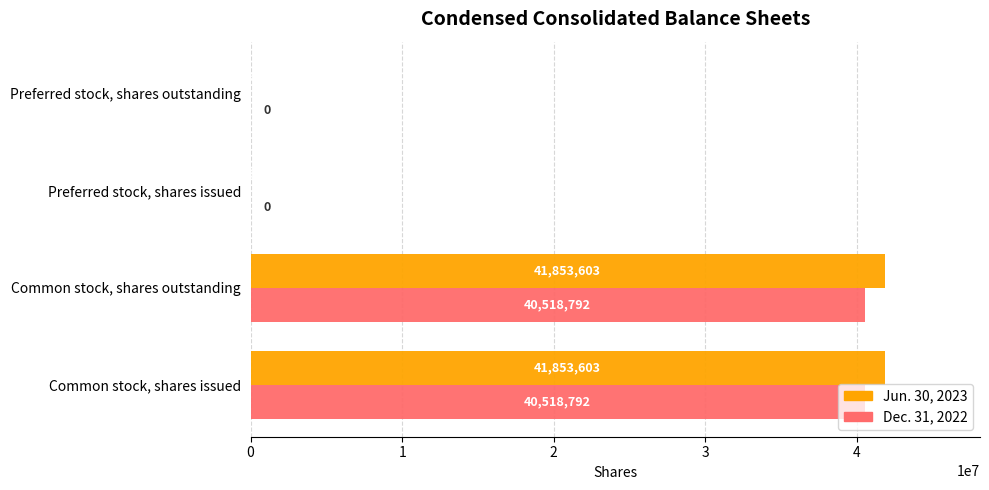

Is the value of Dec. 31, 2022 at Preferred stock, shares issued greater than the value of Jun. 30, 2023 at Preferred stock, shares issued?

No